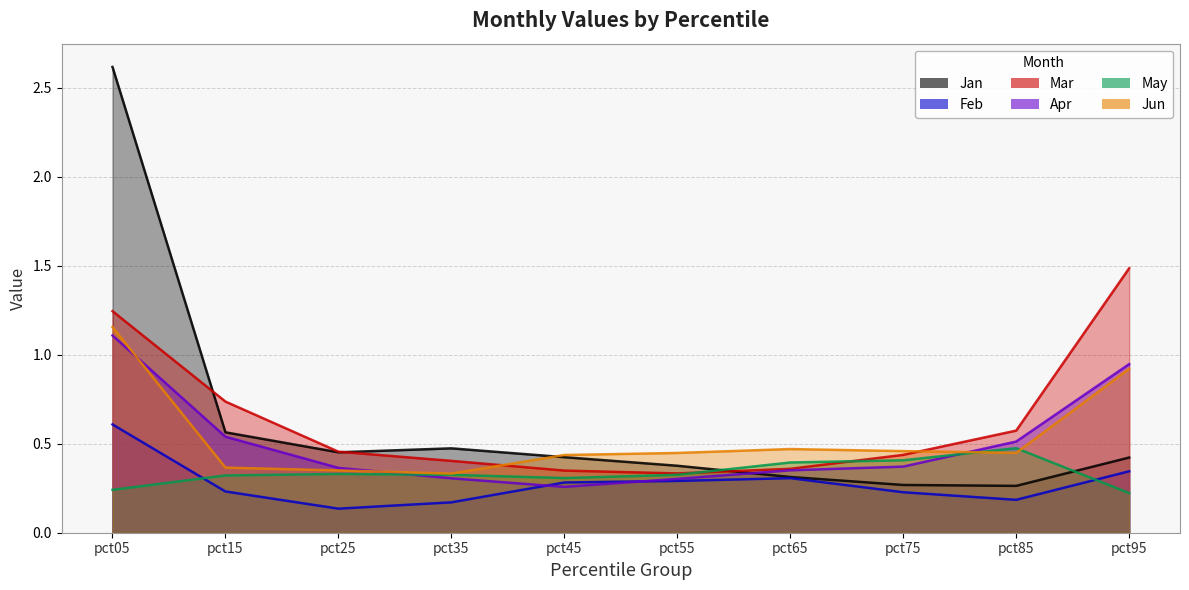

Rank the series by their maximum value, from lowest to highest.

May, Feb, Apr, Jun, Mar, Jan